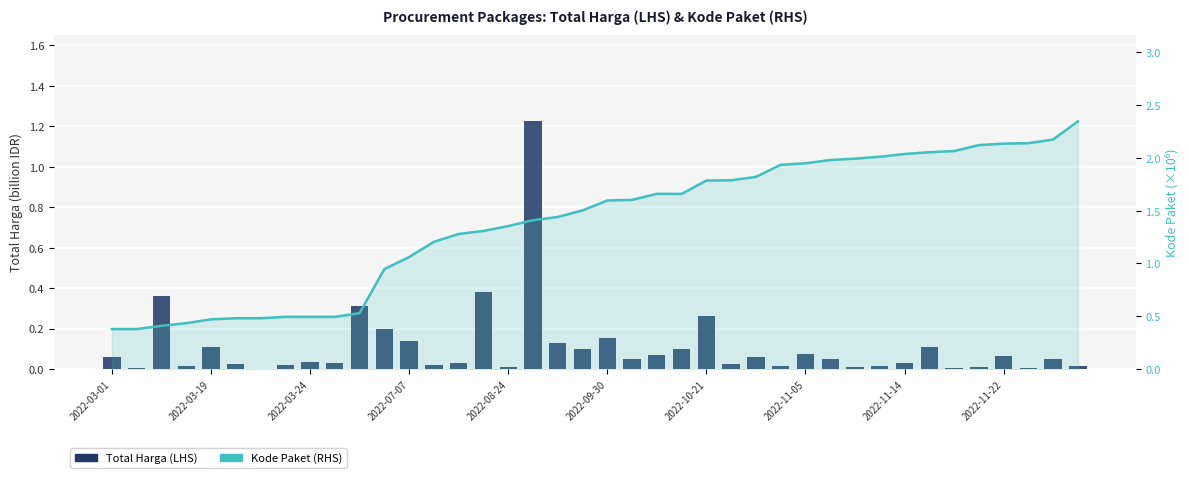

What is the maximum value for Total Harga (LHS)?

1.2